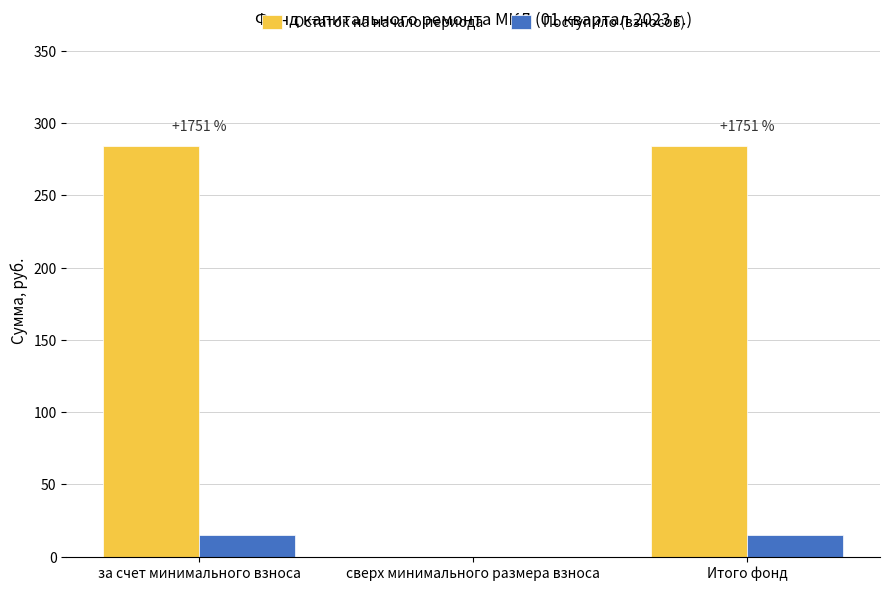

The Поступило (взносов) series shows 0.0 at сверх минимального размера взноса. True or false?

True